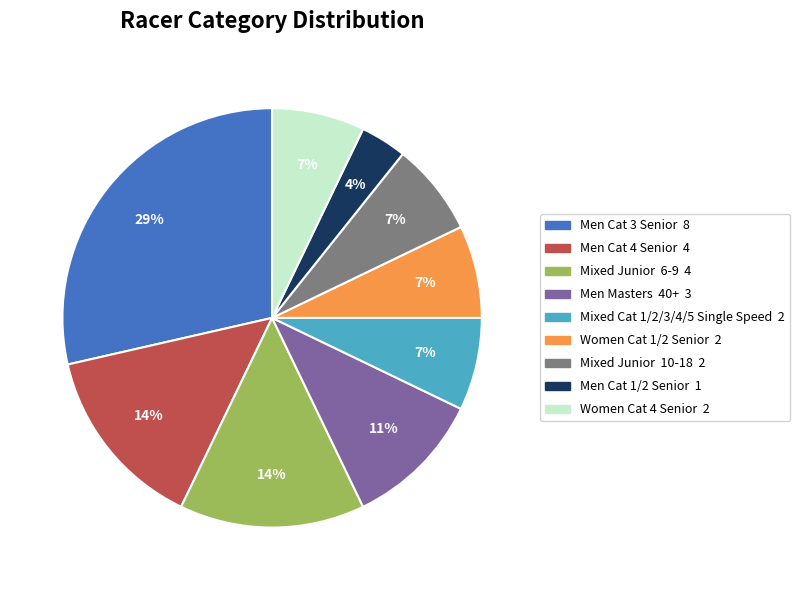

To the nearest percent, what portion does Mixed Cat 1/2/3/4/5 Single Speed represent?

7%